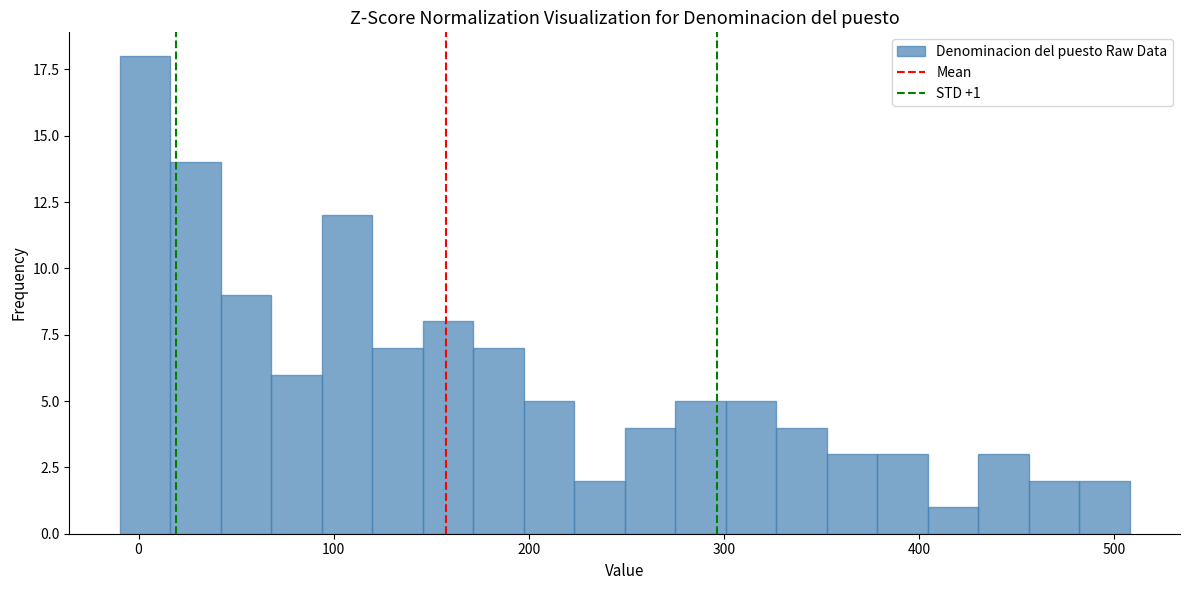

Read against the x-axis, roughly where is the centre of the tallest bar?

0